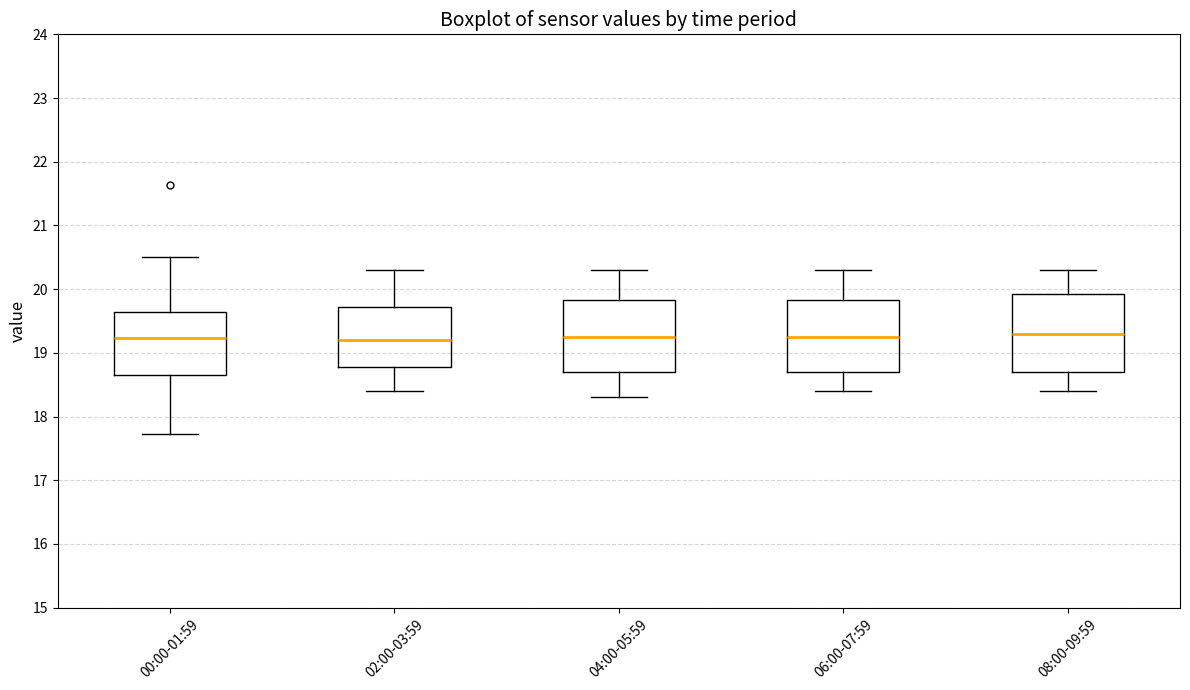

Reading left to right, transcribe this box plot: for each box, give where its median line is, the range the box spans, and where its two whiskers end, as read against the y-axis. The values are not printed on the chart, so give them approximately, as read against the axis.

00:00-01:59: median 19.2, box 18.7 to 19.6, whiskers 17.7 to 20.5
02:00-03:59: median 19.2, box 18.8 to 19.7, whiskers 18.4 to 20.3
04:00-05:59: median 19.3, box 18.7 to 19.8, whiskers 18.3 to 20.3
06:00-07:59: median 19.3, box 18.7 to 19.8, whiskers 18.4 to 20.3
08:00-09:59: median 19.3, box 18.7 to 19.9, whiskers 18.4 to 20.3